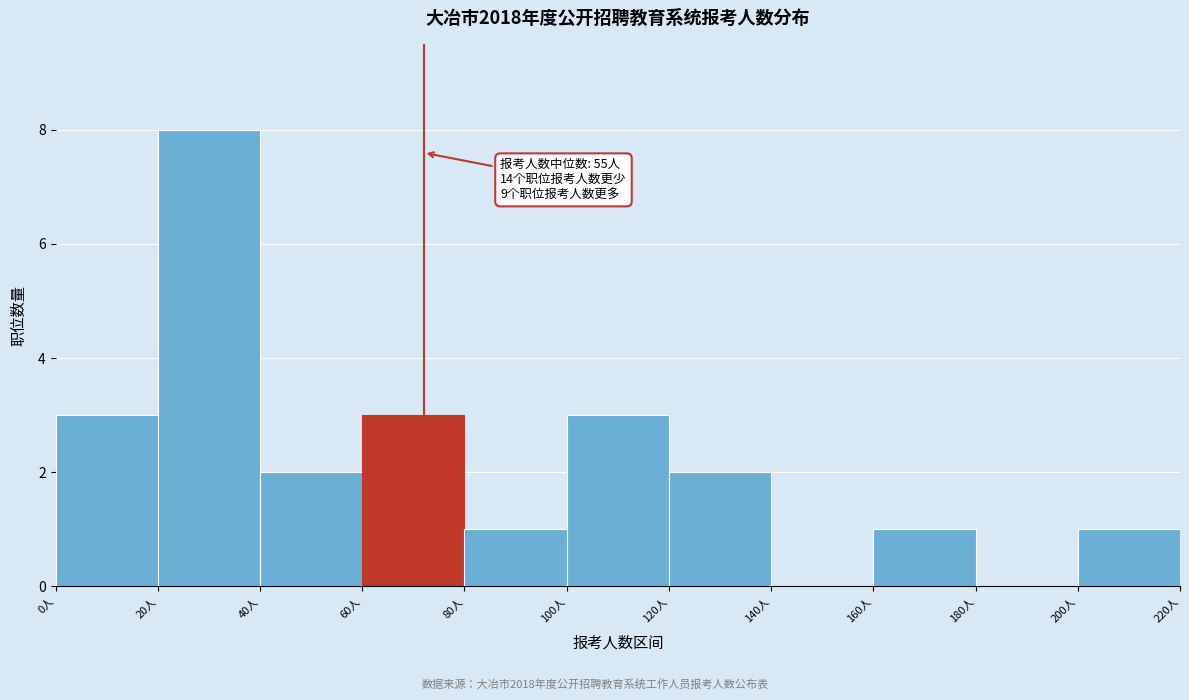

Which range on the x-axis has the tallest bar?

20 to 40